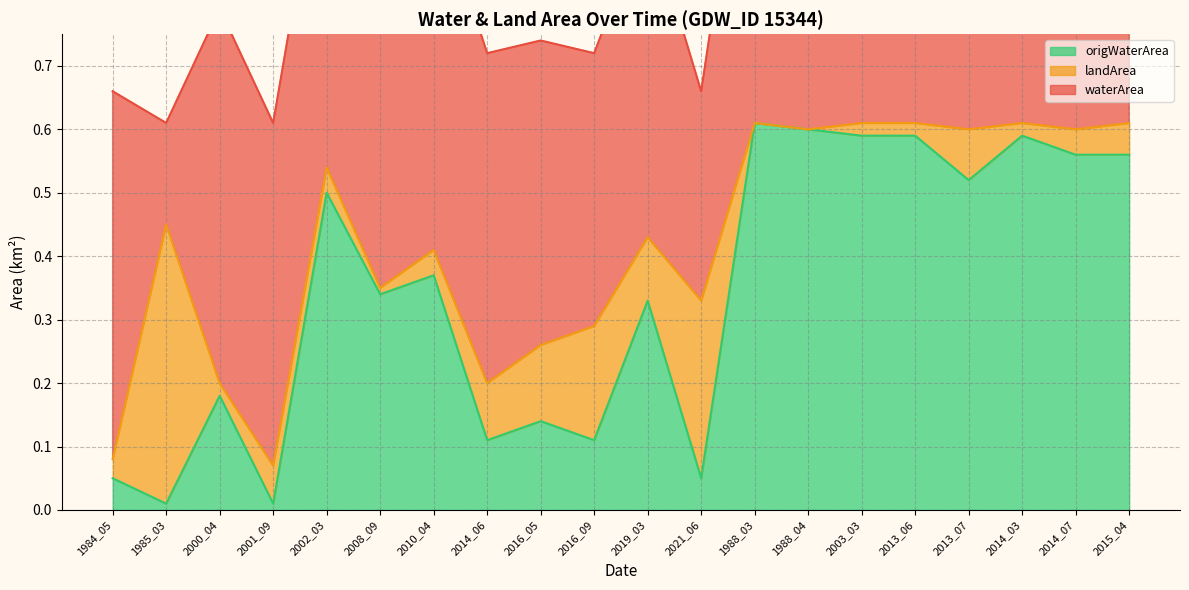

Reading left to right, extract all data points from this chart.

waterArea: 1984_05=0.6	1985_03=0.2	2000_04=0.6	2001_09=0.5	2002_03=0.6	2008_09=0.6	2010_04=0.6	2014_06=0.5	2016_05=0.5	2016_09=0.4	2019_03=0.5	2021_06=0.3	1988_03=0.6	1988_04=0.6	2003_03=0.6	2013_06=0.6	2013_07=0.5	2014_03=0.6	2014_07=0.6	2015_04=0.6
landArea: 1984_05=0.0	1985_03=0.4	2000_04=0.0	2001_09=0.1	2002_03=0.0	2008_09=0.0	2010_04=0.0	2014_06=0.1	2016_05=0.1	2016_09=0.2	2019_03=0.1	2021_06=0.3	1988_03=0.0	1988_04=0.0	2003_03=0.0	2013_06=0.0	2013_07=0.1	2014_03=0.0	2014_07=0.0	2015_04=0.1
origWaterArea: 1984_05=0.1	1985_03=0.0	2000_04=0.2	2001_09=0.0	2002_03=0.5	2008_09=0.3	2010_04=0.4	2014_06=0.1	2016_05=0.1	2016_09=0.1	2019_03=0.3	2021_06=0.1	1988_03=0.6	1988_04=0.6	2003_03=0.6	2013_06=0.6	2013_07=0.5	2014_03=0.6	2014_07=0.6	2015_04=0.6